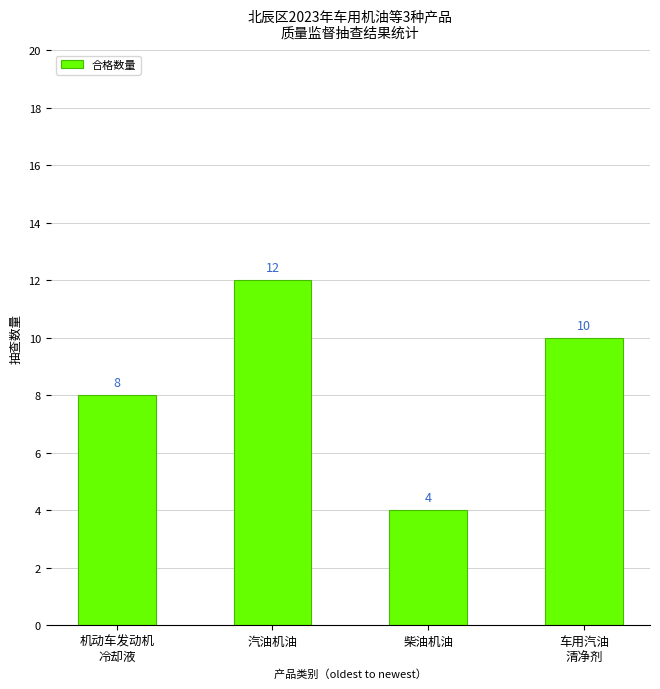

Between 车用汽油
清净剂 and 机动车发动机
冷却液, which is larger?

车用汽油
清净剂